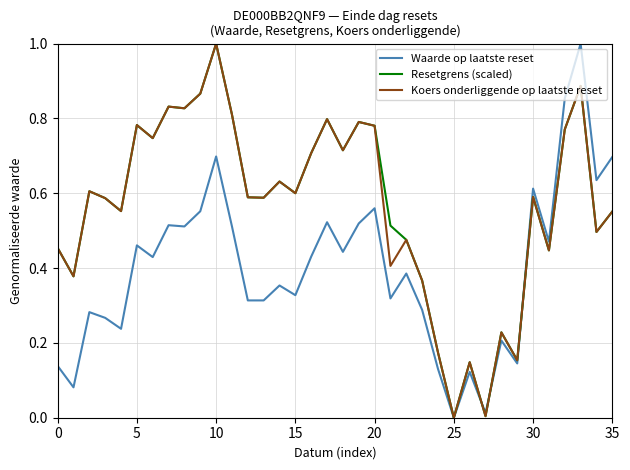

What is the maximum value for Resetgrens (scaled)?

1.0